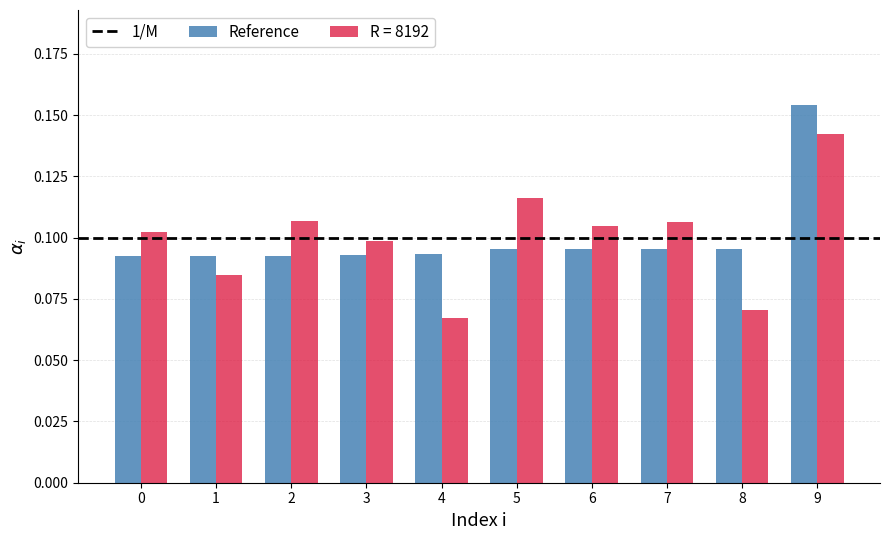

Is it true that Reference equals 0.0 at 5?

False